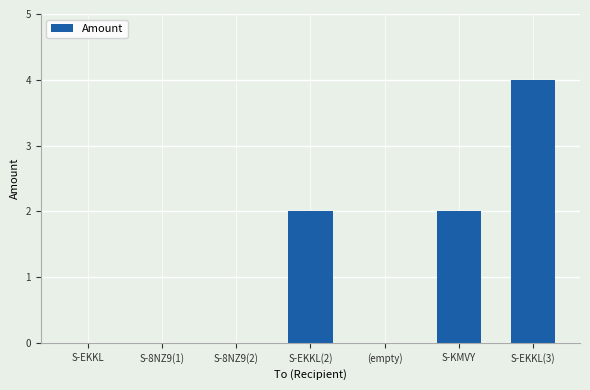

The chart shows a value of 2 at S-8NZ9(1). True or false?

False